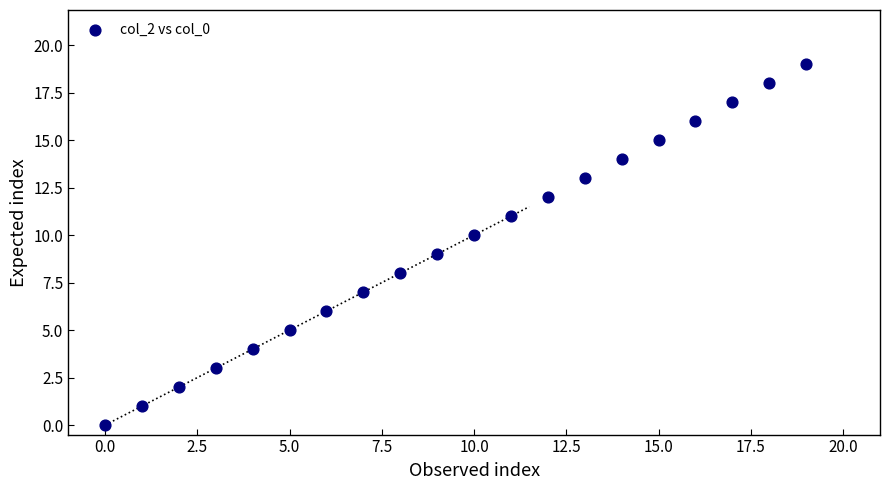

What is the range of Y values (max minus min)?

19